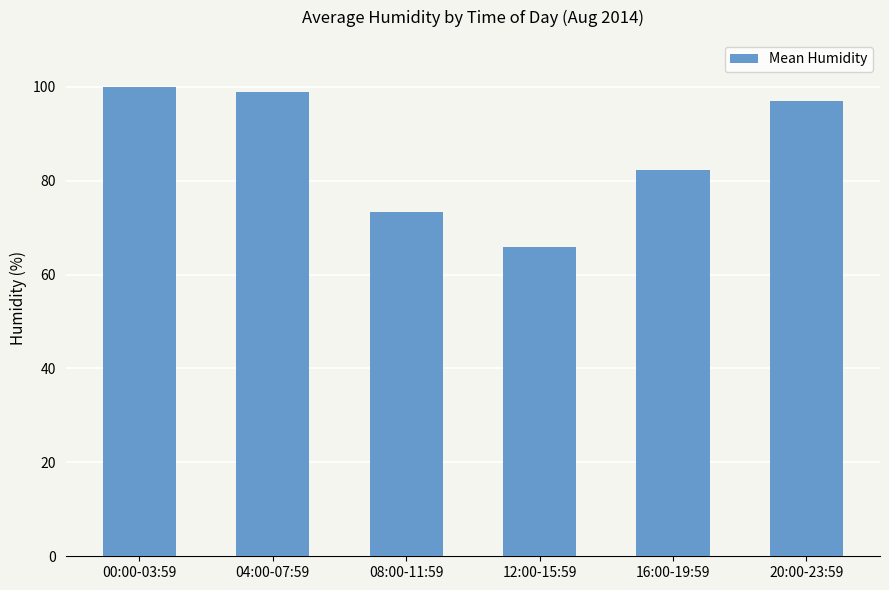

Reading right to left, list all the values displayed in this chart.

20:00-23:59=97.0	16:00-19:59=82.2	12:00-15:59=65.8	08:00-11:59=73.4	04:00-07:59=98.8	00:00-03:59=100.0